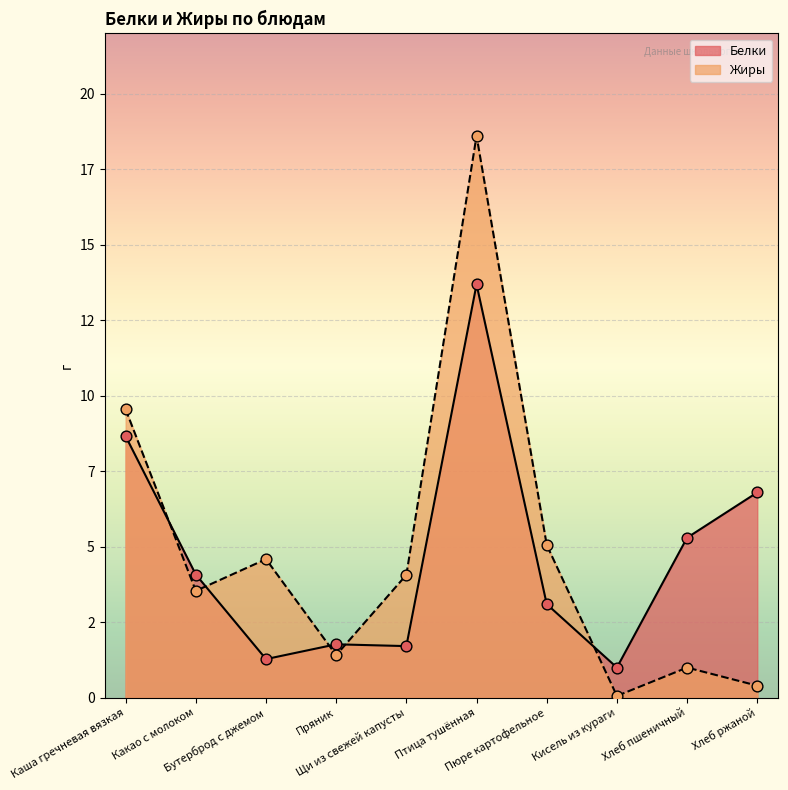

At how many categories does at least one series exceed 8?

2